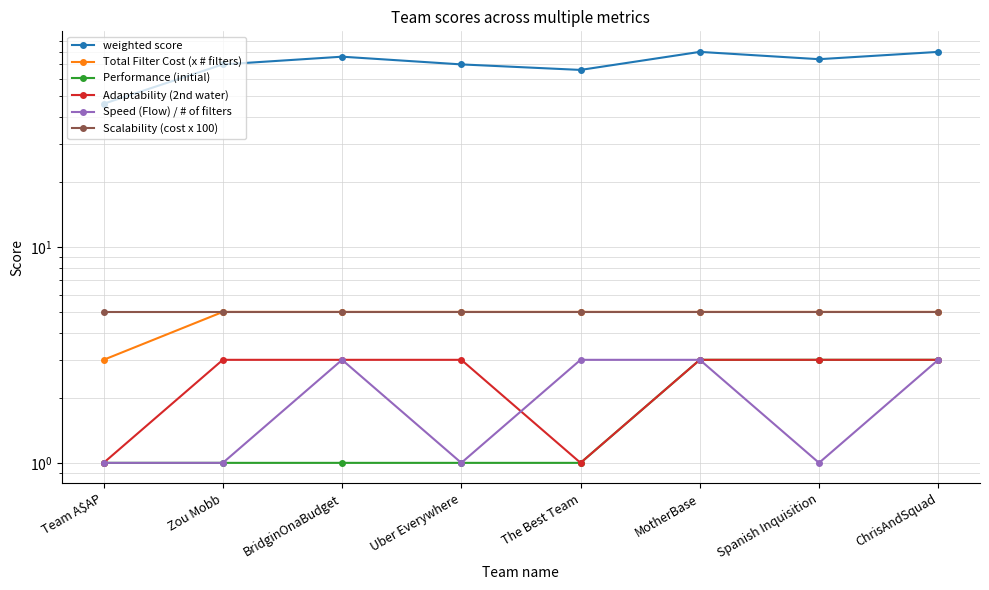

At which label does Performance (initial) reach its peak?

MotherBase